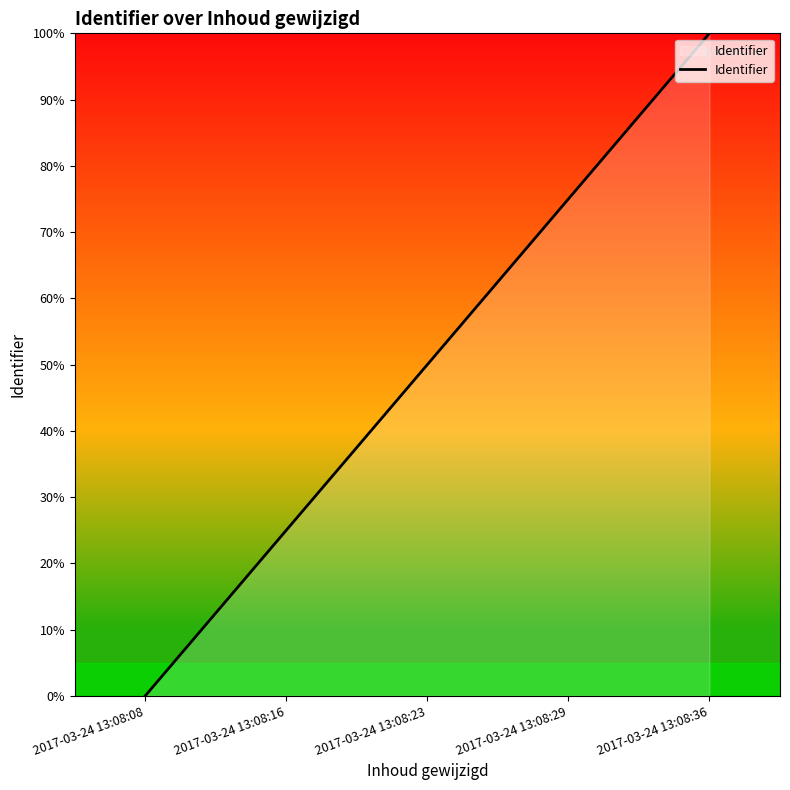

What is the change in value from 2017-03-24 13:08:08 to 2017-03-24 13:08:36?

+100